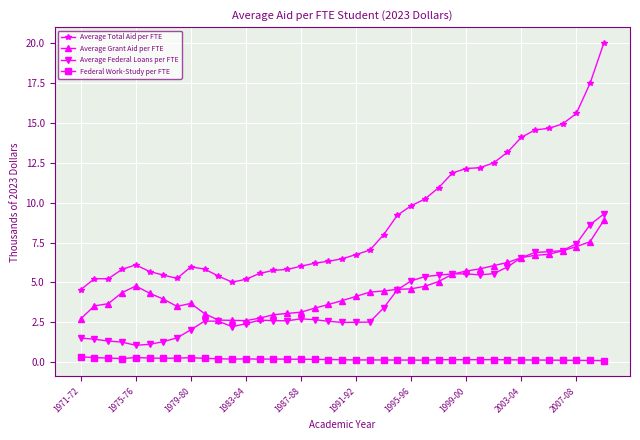

What is the maximum value for Average Federal Loans per FTE?

9.3